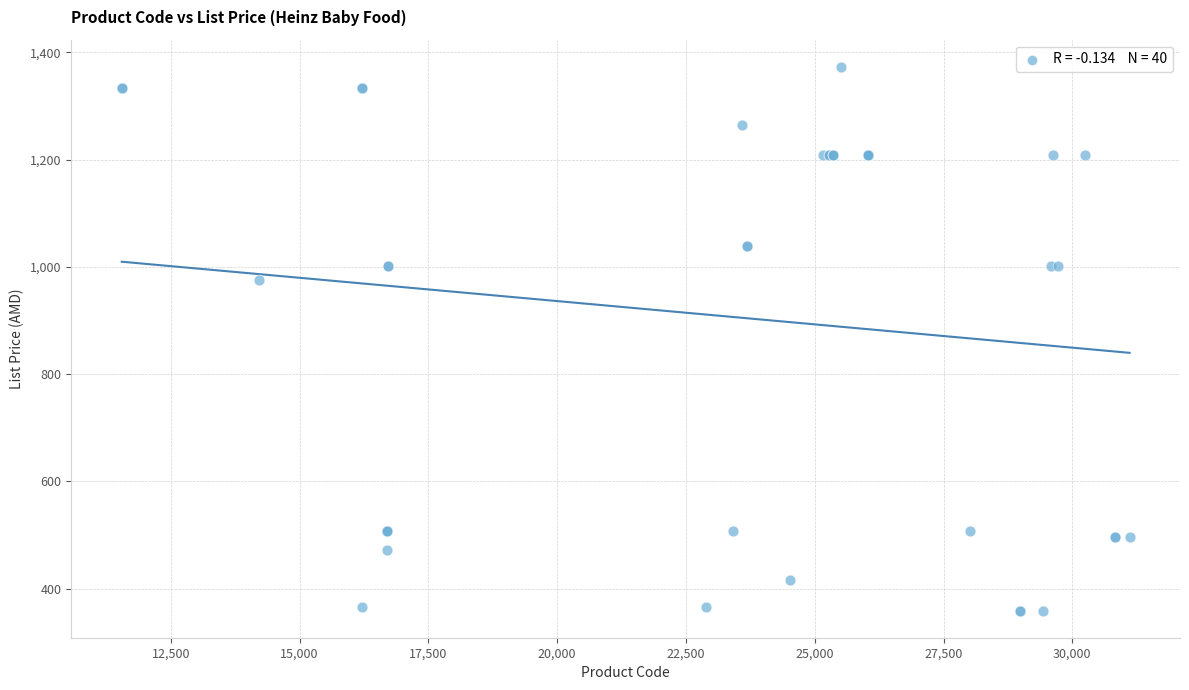

What Y value in the scatter plot is closest to 866?

975.0